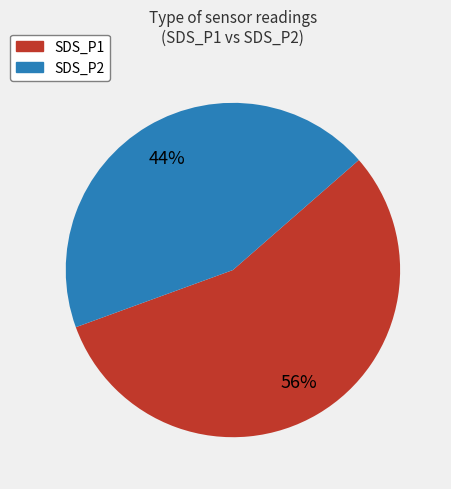

Count the number of slices in the pie.

2